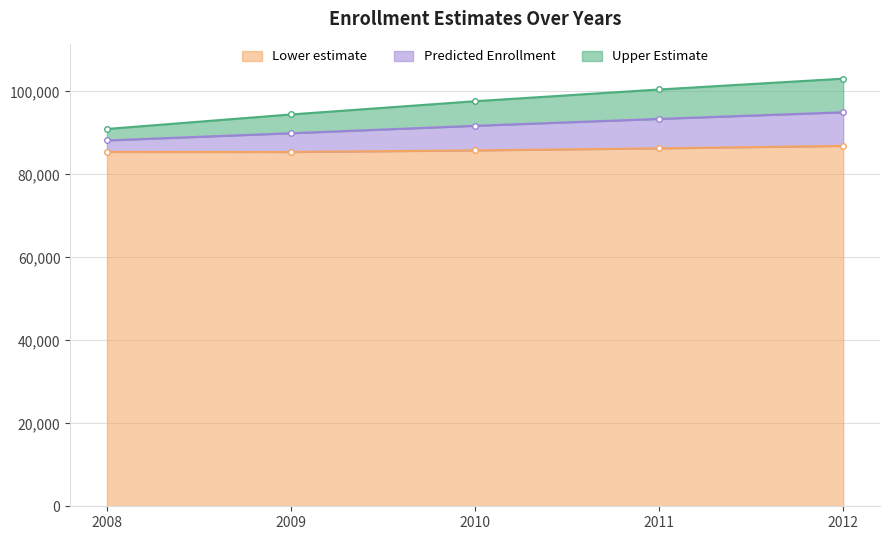

Reading right to left, extract all data points from this chart.

Lower estimate: 86869	86280	85787	85398	85421
Predicted Enrollment: 94969	93369	91709	89920	88182
Upper Estimate: 103070	100459	97631	94441	90943